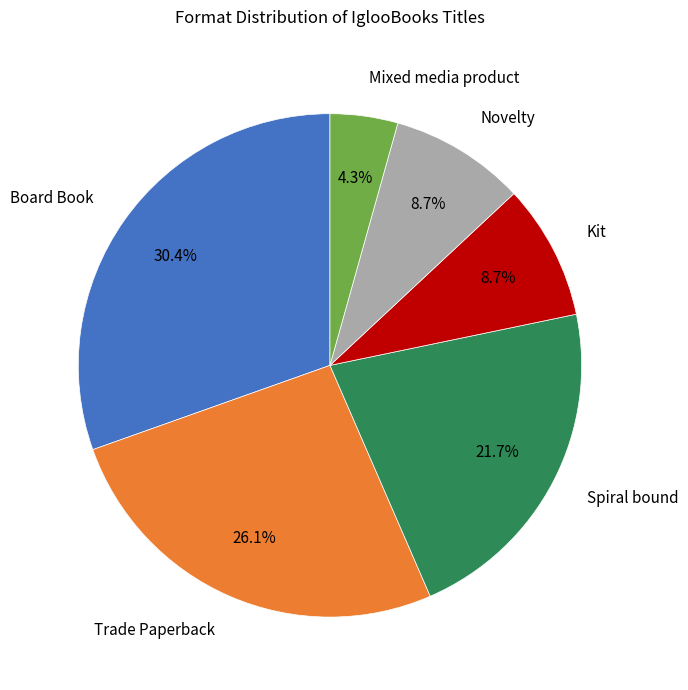

Is there a majority slice in this chart?

No